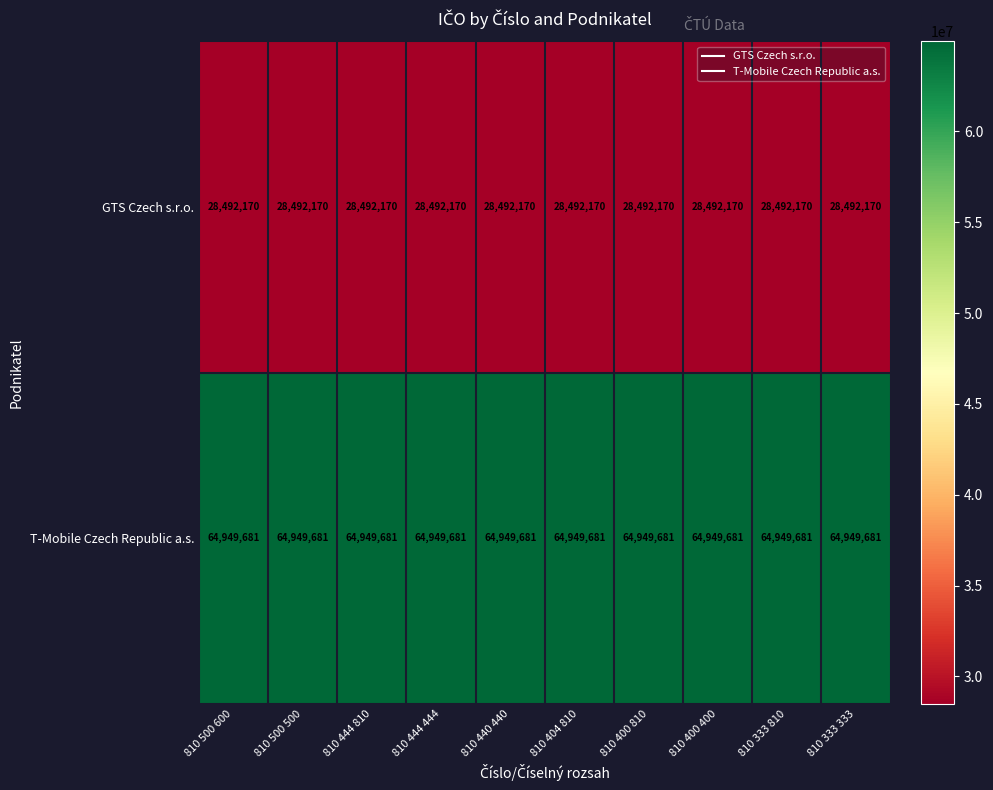

Is the value of T-Mobile Czech Republic a.s. at 810 404 810 greater than the value of GTS Czech s.r.o. at 810 400 400?

Yes